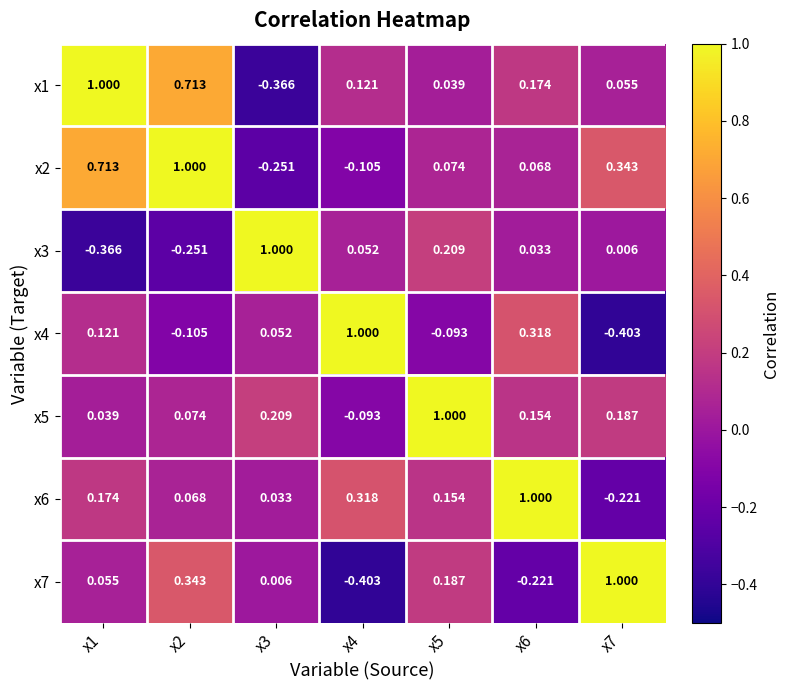

How many data points in x7 are above 0?

5